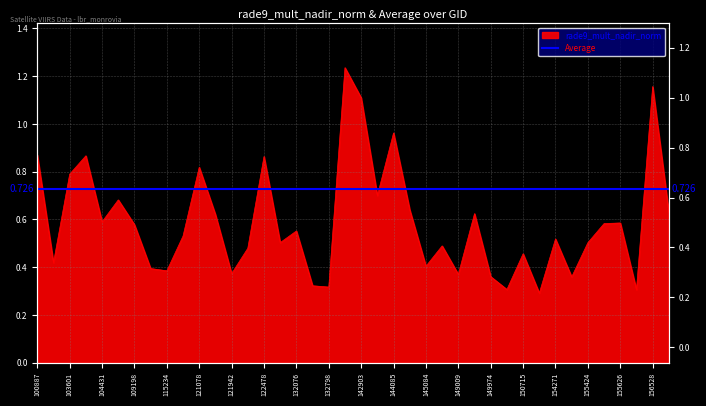

What is the difference between the values at 121078 and 115234?

0.4